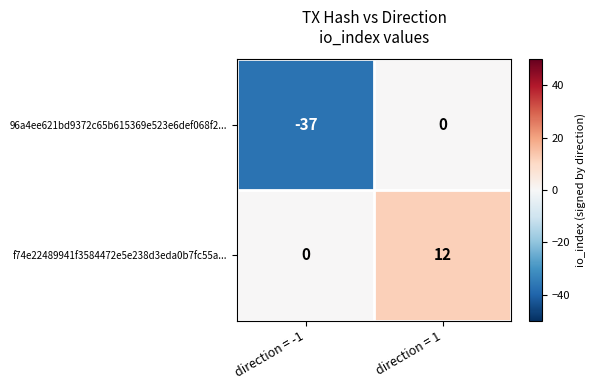

Which series has the largest total across all categories?

f74e22489941f3584472e5e238d3eda0b7fc55a...